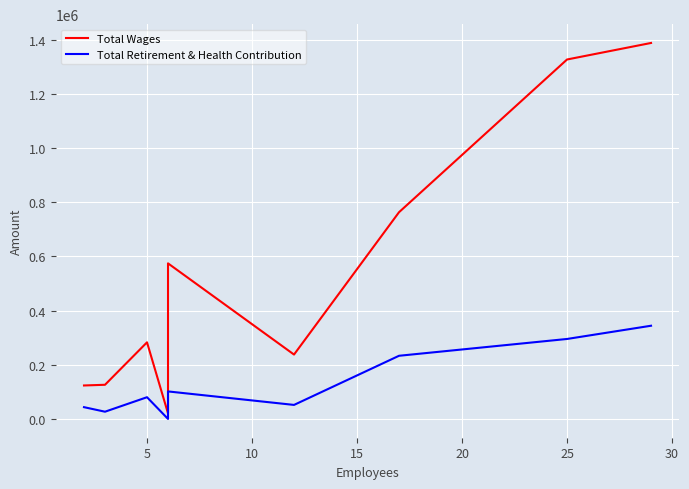

True or false: Total Wages and Total Retirement & Health Contribution intersect in this chart.

False